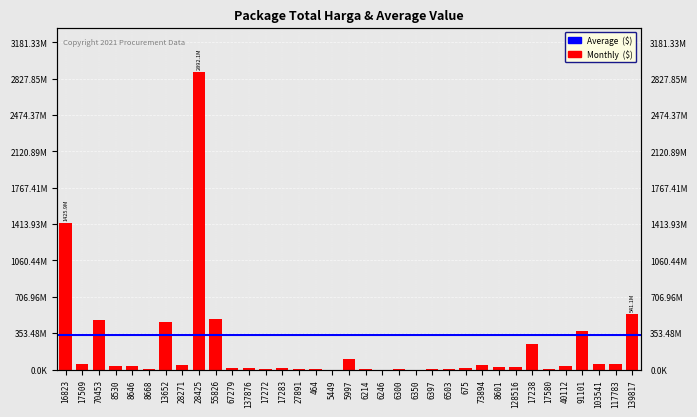

What is the approximate value at 91101?

373404000